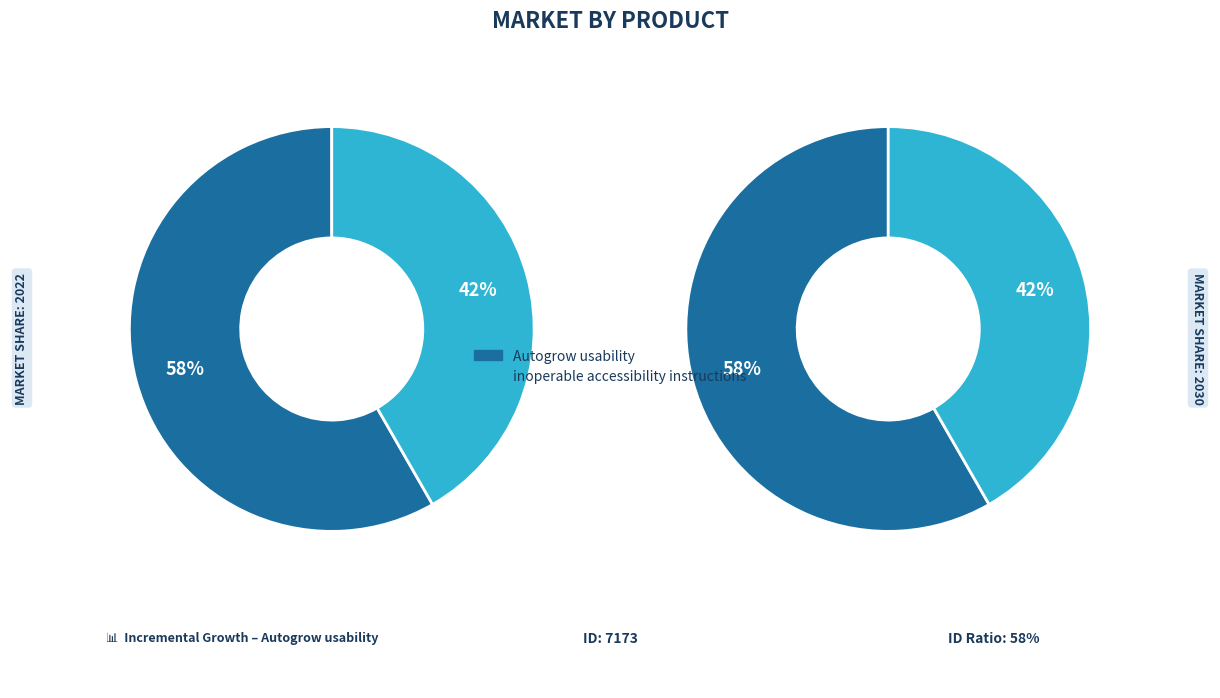

Which slice is the smallest?

inoperable accessibility instructions